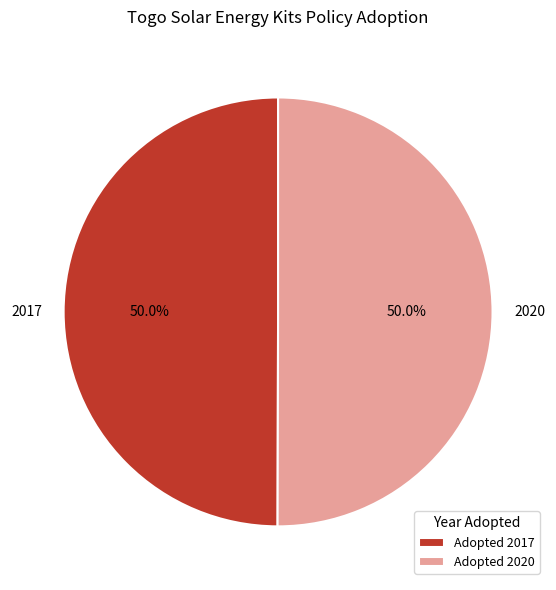

What is the total percentage of 2017 and 2020?

100.0%